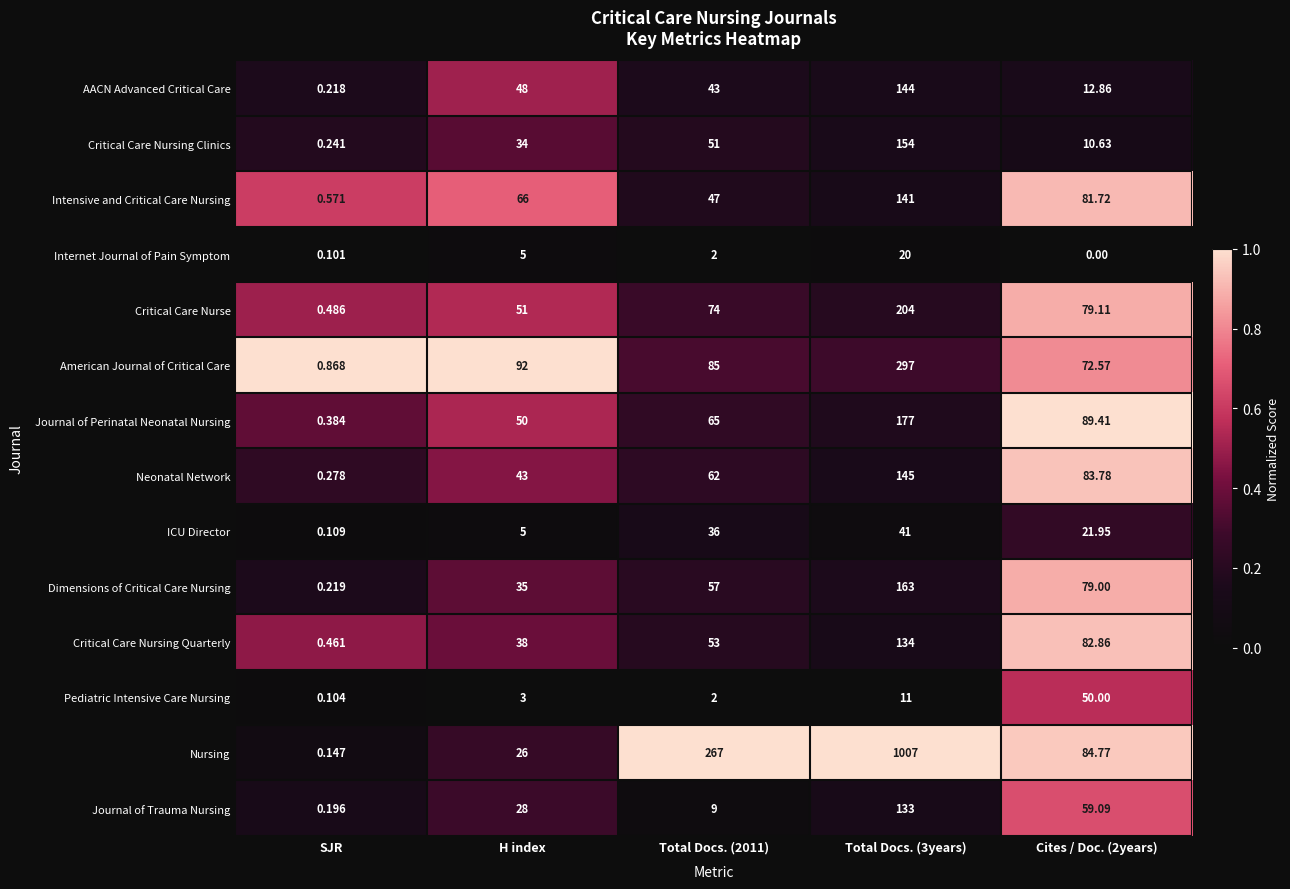

Which series has the largest total across all categories?

Nursing